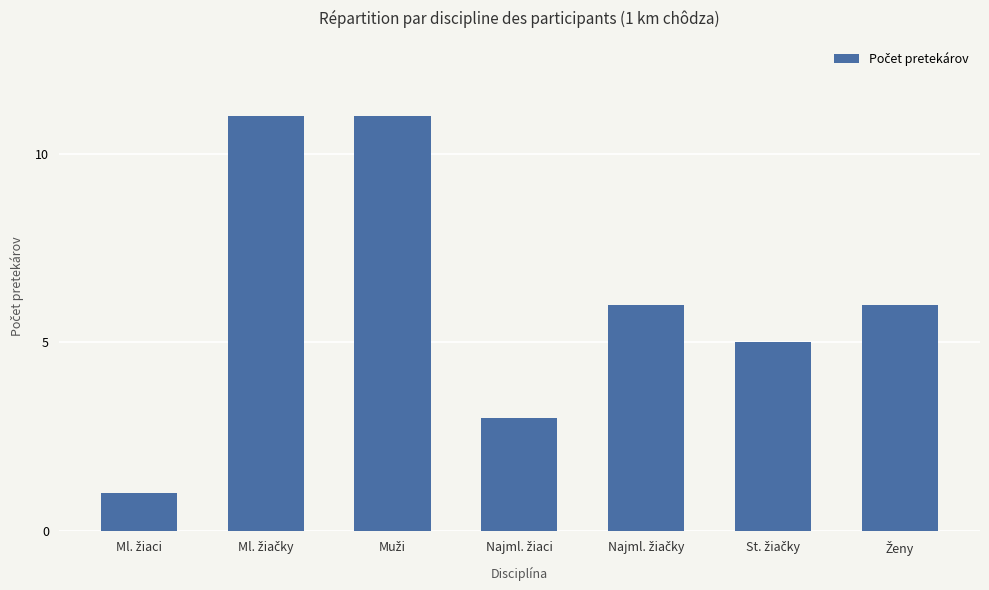

How many values are below 6?

3